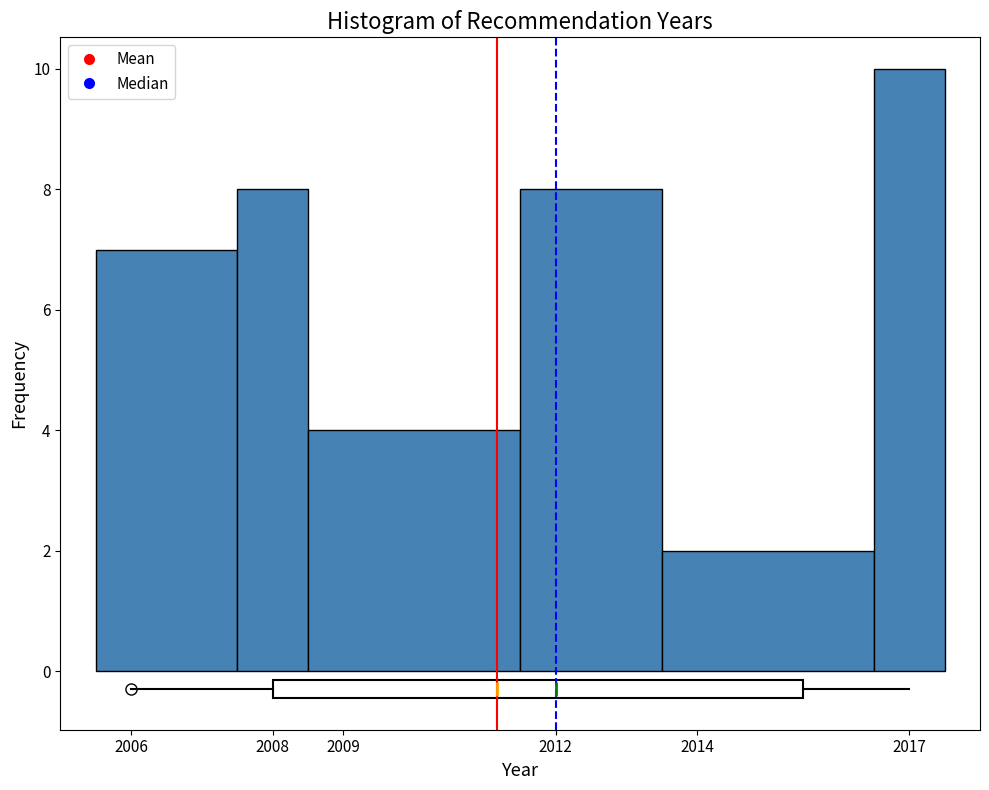

Reading left to right, transcribe this chart: for each bar, give the range it covers on the x-axis and its height. The values are not printed on the chart, so give them approximately, as read against the axis.

2005.5 to 2007.5: 7
2007.5 to 2008.5: 8
2008.5 to 2011.5: 4
2011.5 to 2013.5: 8
2013.5 to 2016.5: 2
2016.5 to 2017.5: 10